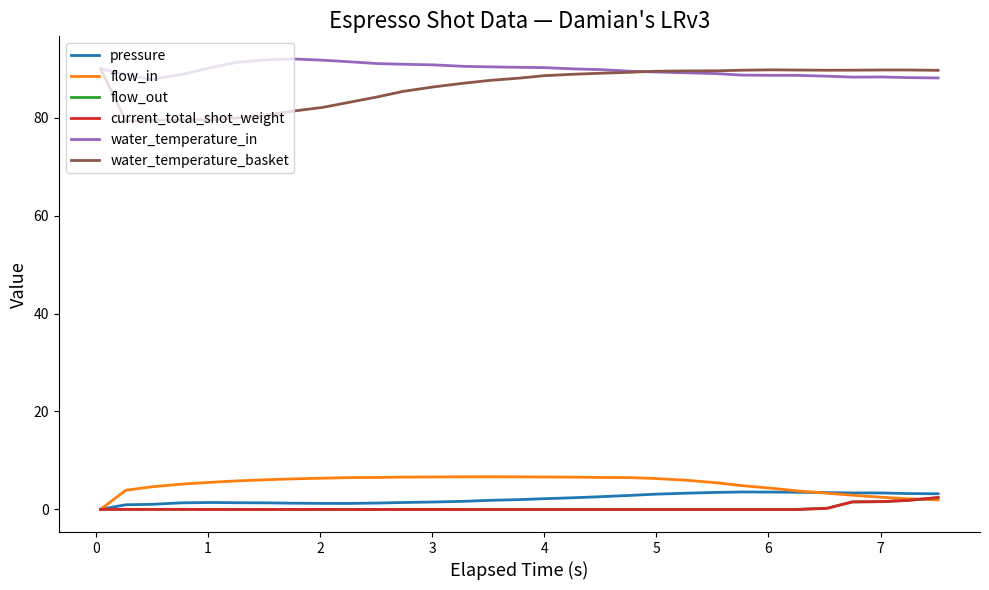

True or false: water_temperature_in and current_total_shot_weight cross at least once.

False